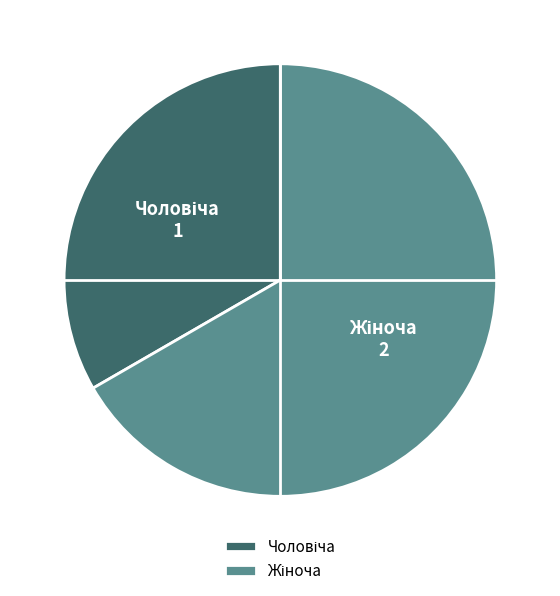

Is there any slice that represents more than half of the pie?

Yes